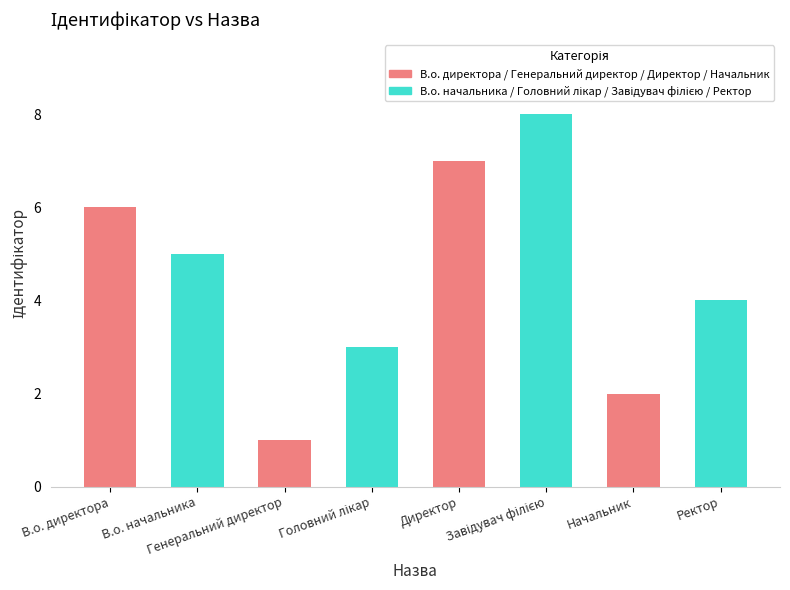

What is the sum of all values?

36